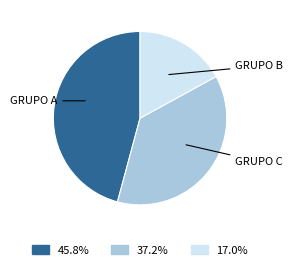

Does any single category account for the majority?

No